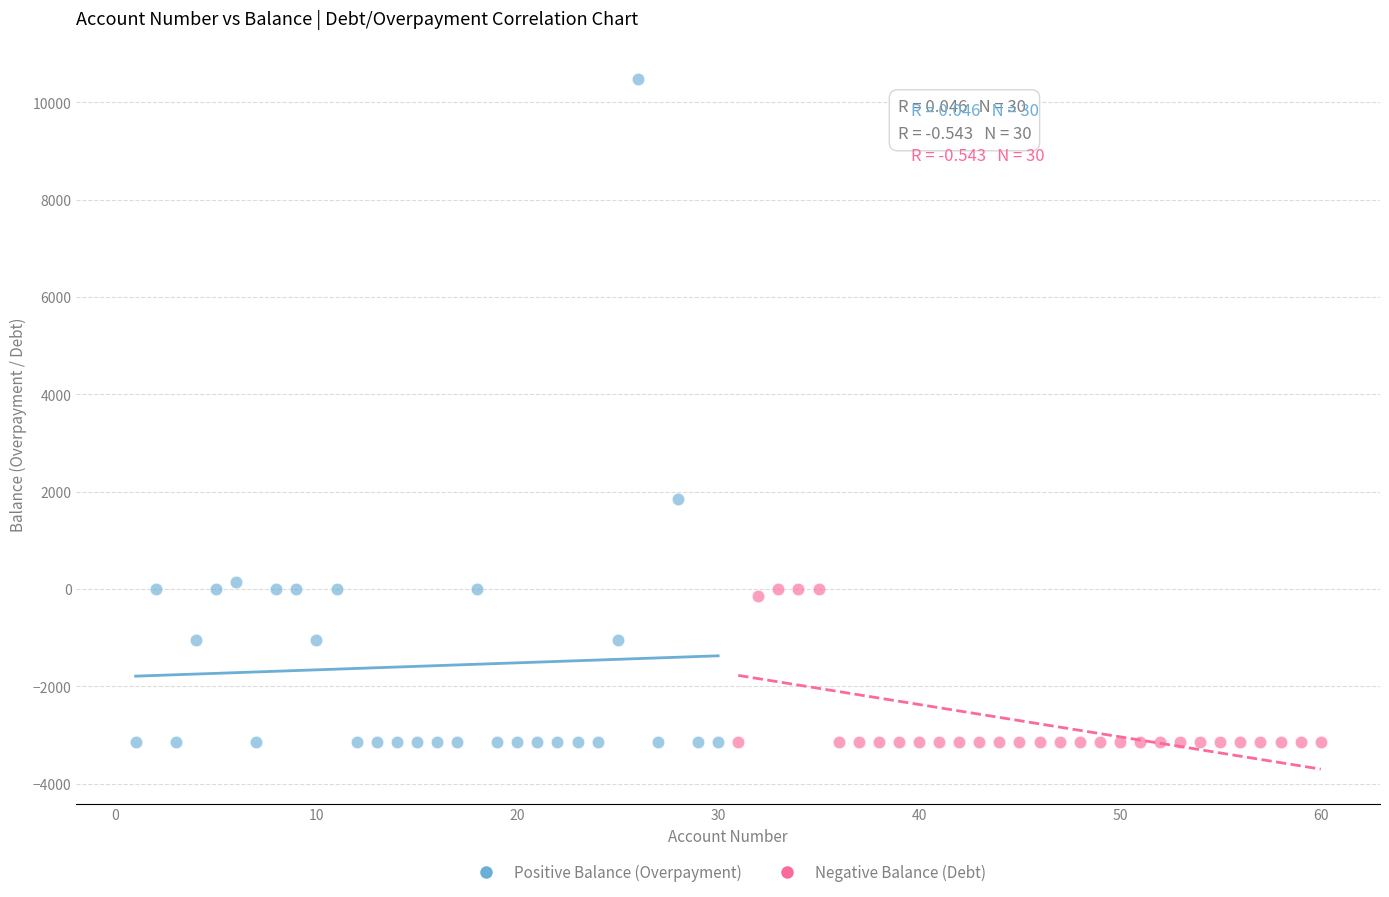

Which series has the widest spread of Y values?

Positive Balance (Overpayment)